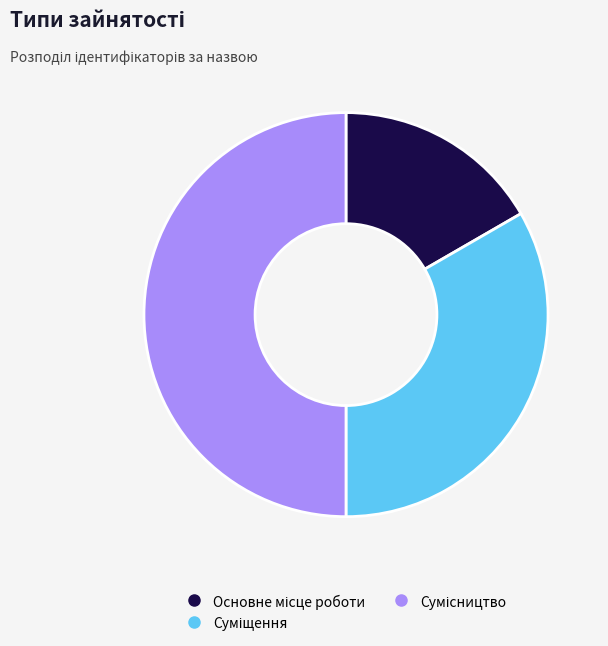

Is it true that Суміщення is 33% of the pie?

True